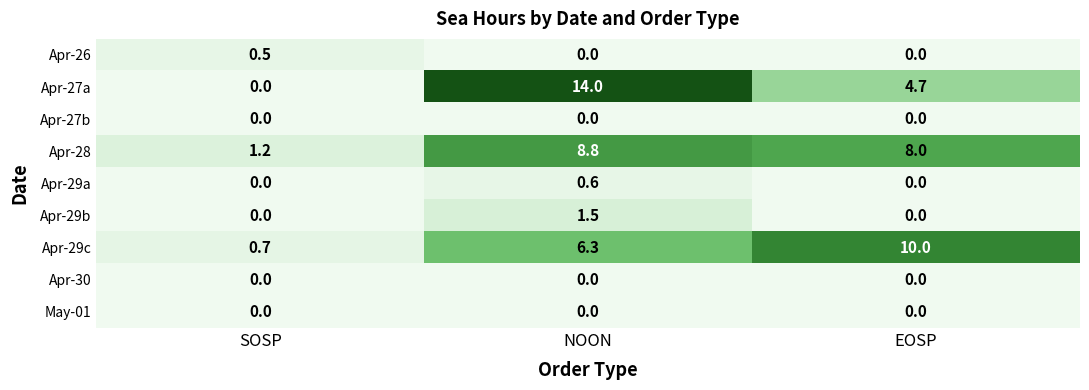

Is the value of Apr-26 at NOON greater than the value of Apr-29c at SOSP?

No